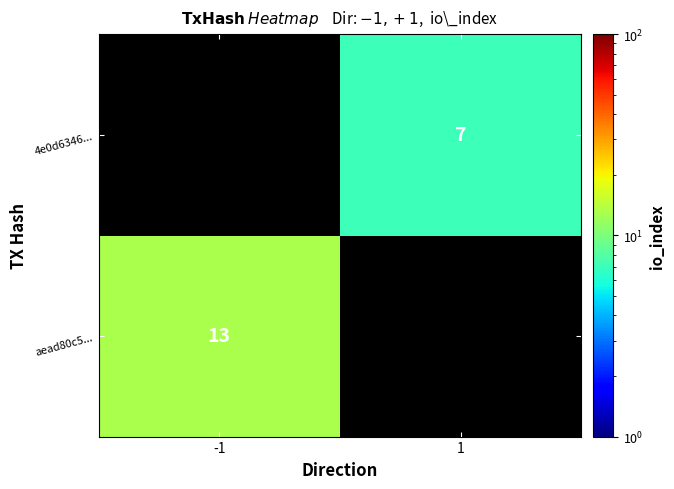

At how many categories does at least one series exceed 12?

1